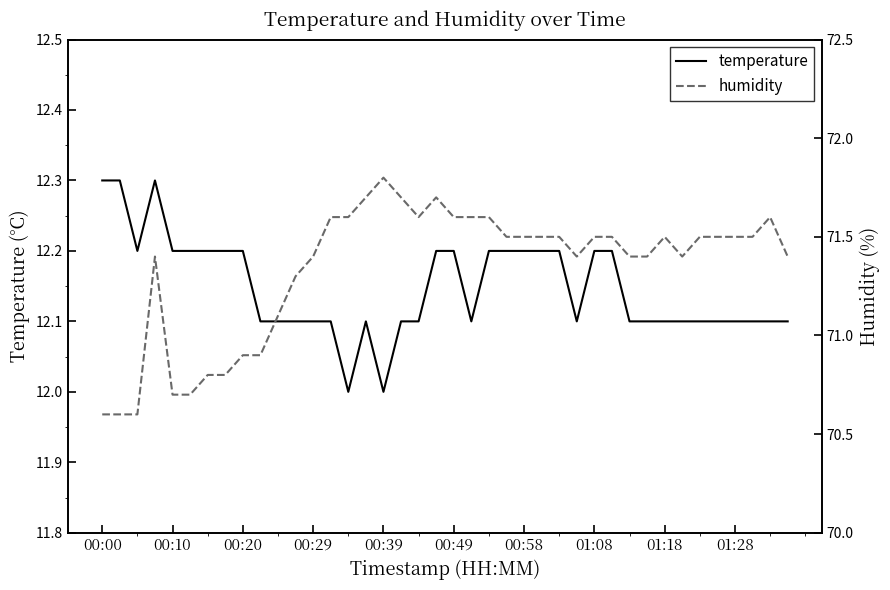

What is the minimum value for humidity?

70.6